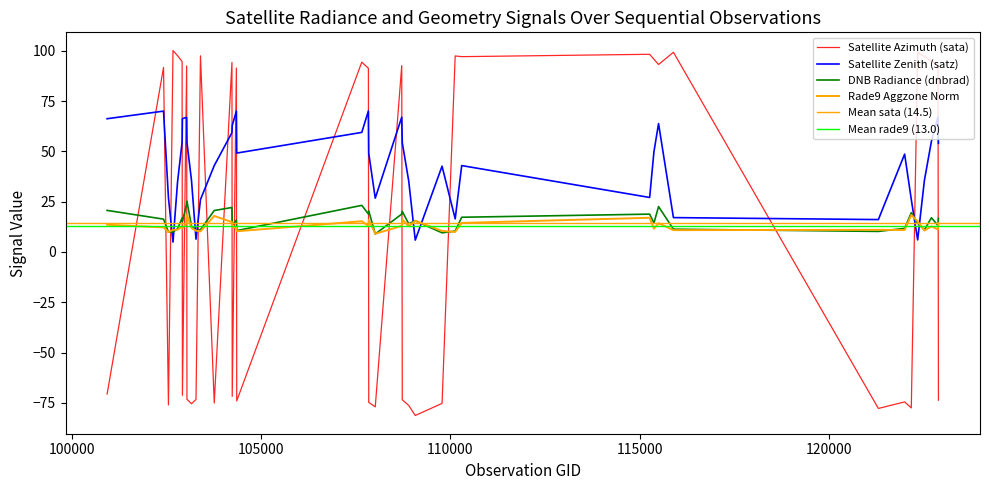

True or false: satz has more than 2 points higher than both neighbors.

True